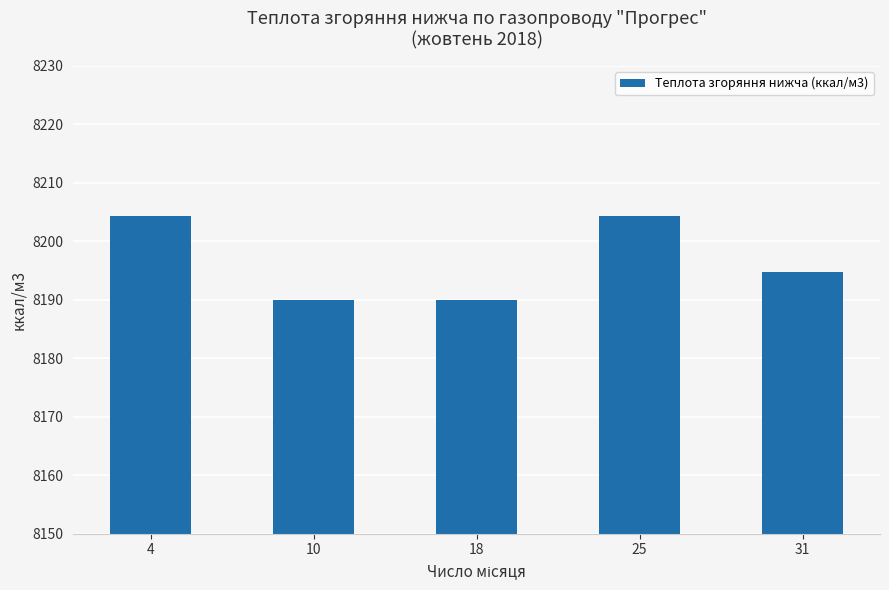

What is the minimum value shown in the chart?

8190.0